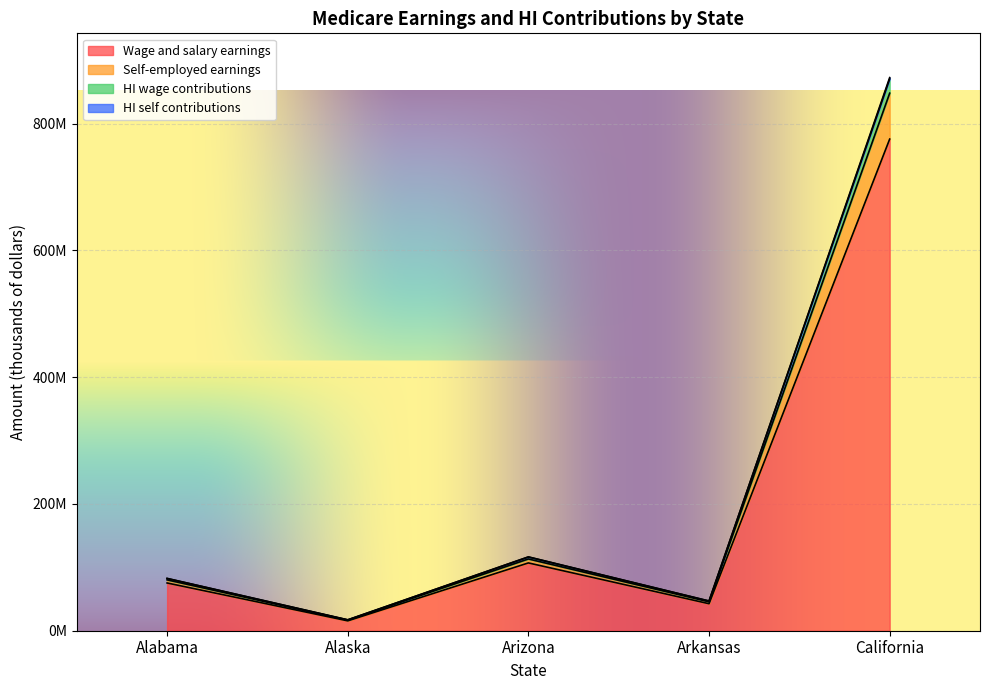

What is the value of the HI wage contributions point at the 5th from the left?

870456721